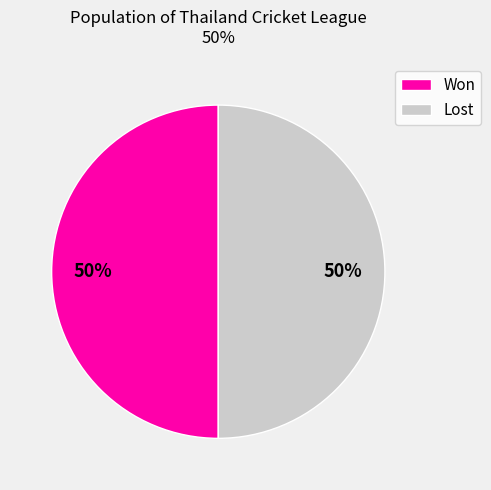

To the nearest percent, what is the combined percentage of Won and Lost?

100%